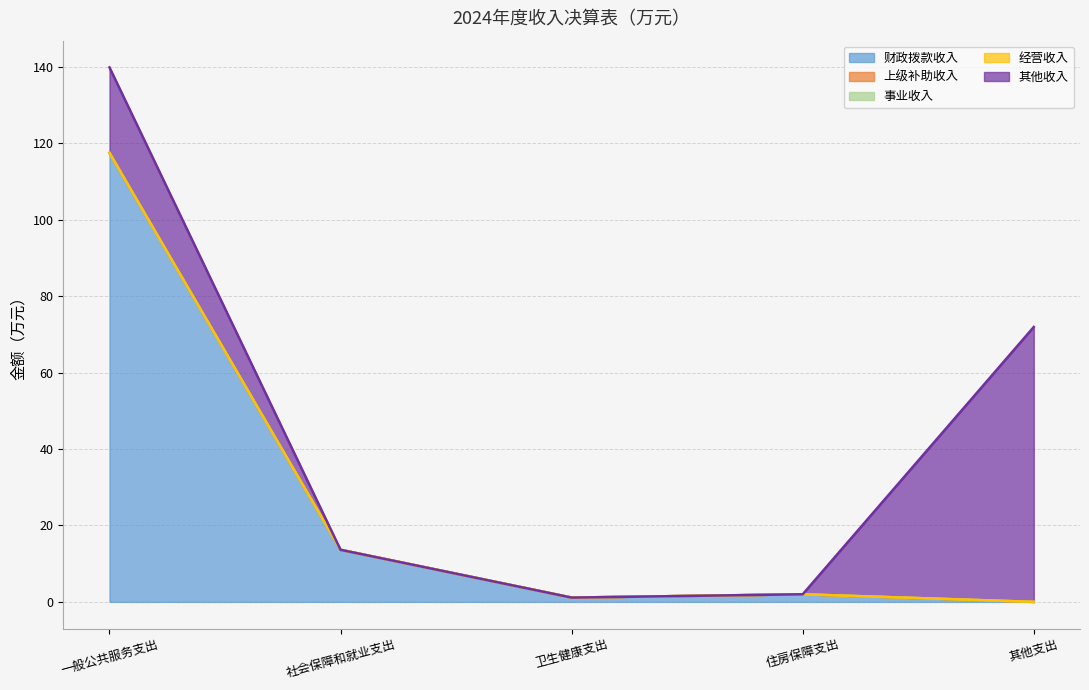

What is the average value of the 其他收入 series?

18.9